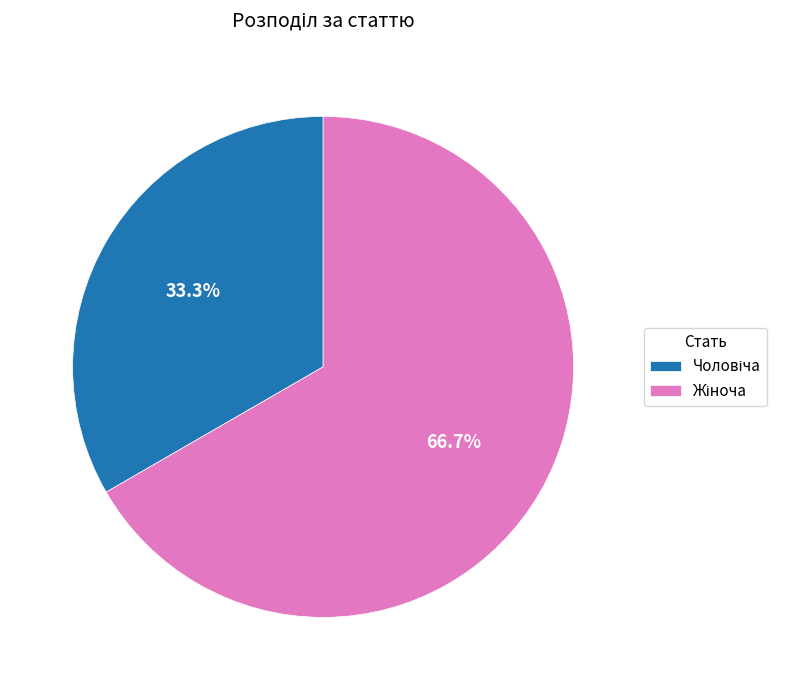

To the nearest percent, what is the difference between the largest and smallest slice percentages?

33%